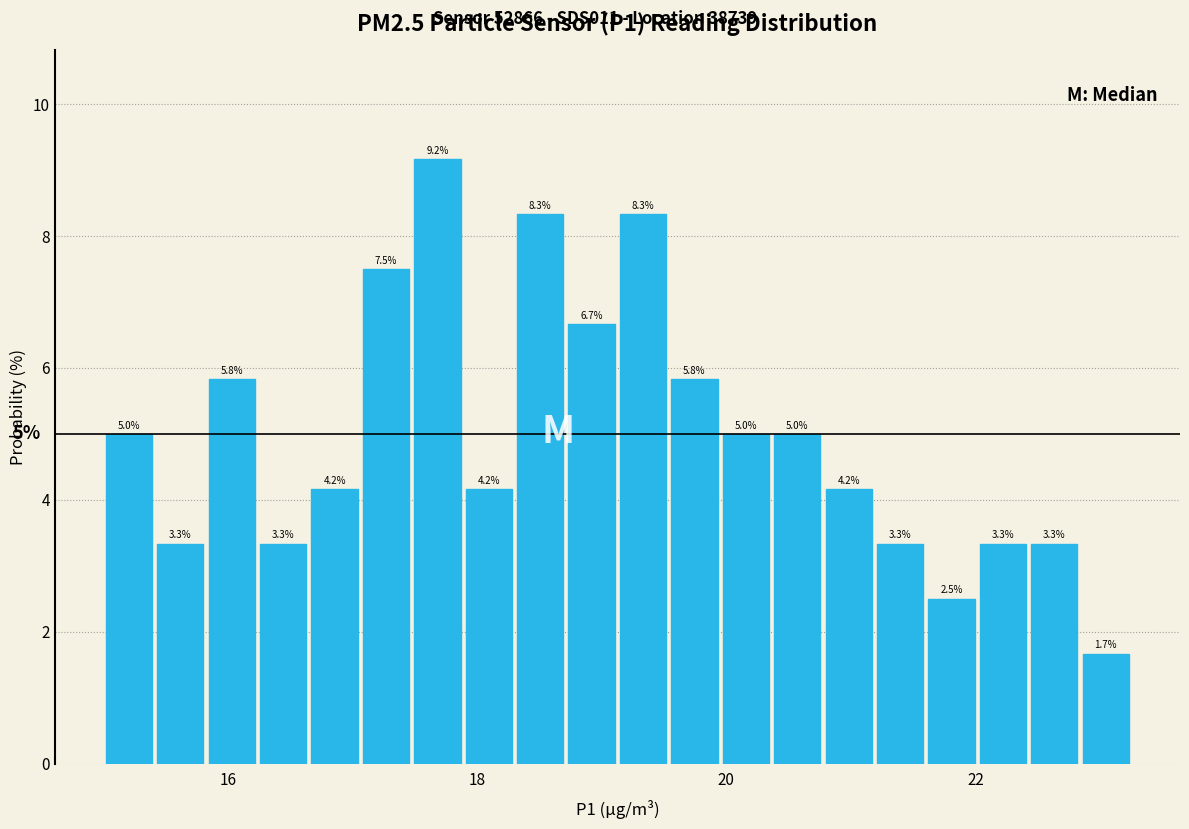

Read against the x-axis, roughly where is the centre of the tallest bar?

17.6